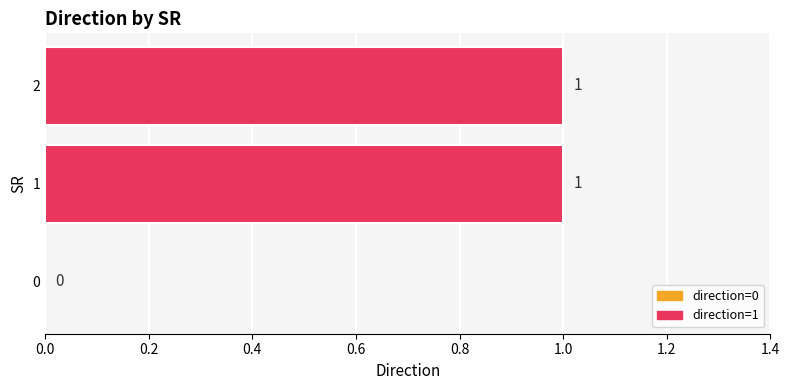

The value at 1 is 2. True or false?

False